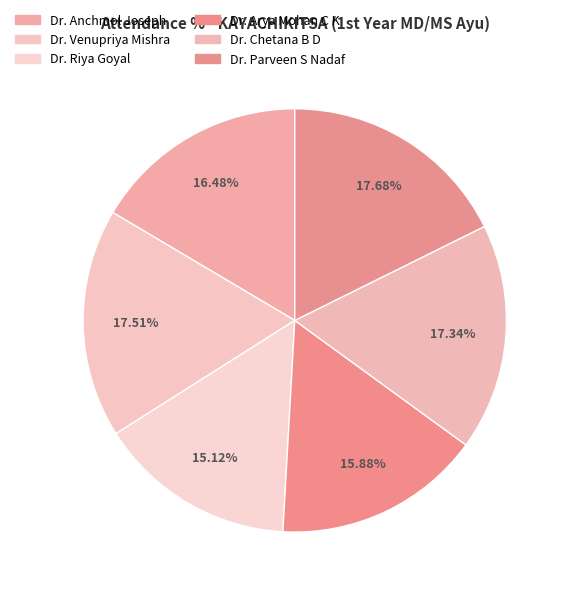

Is there any slice that represents more than half of the pie?

No